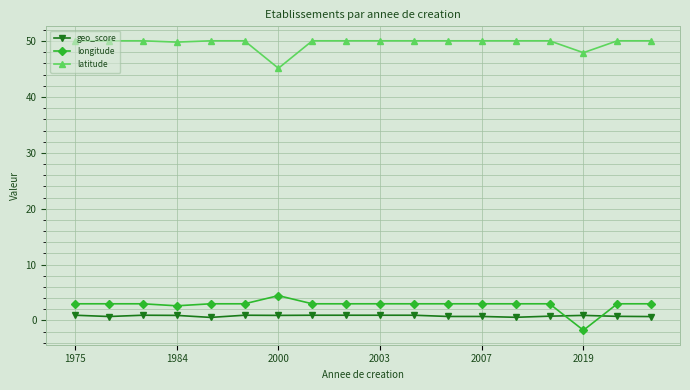

True or false: geo_score has more than 1 points higher than both neighbors.

True